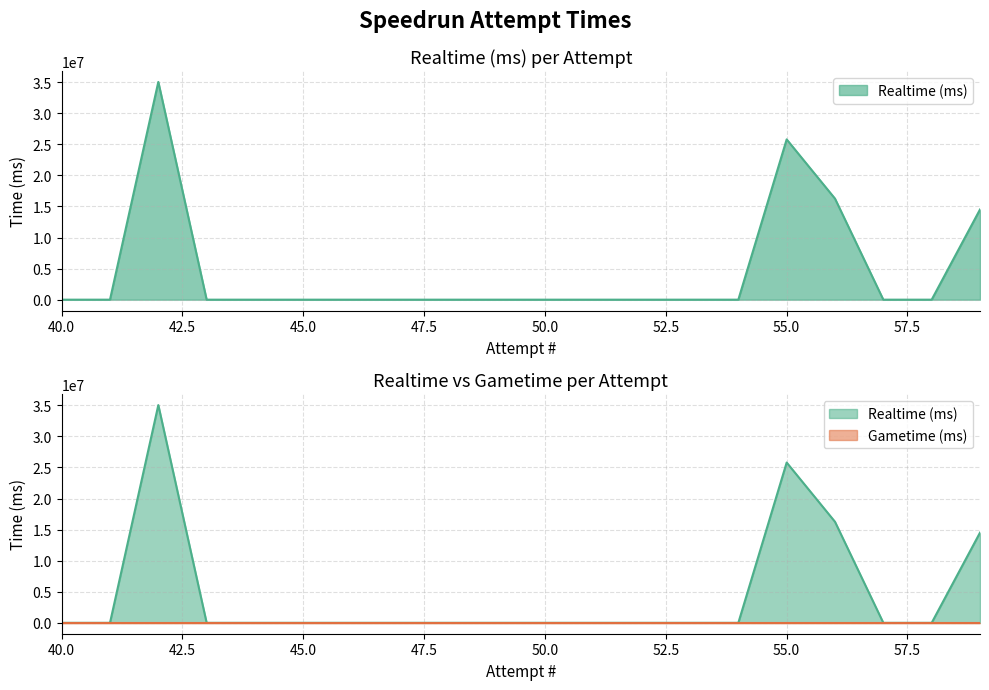

Is it true that the value at 57 is 0?

True